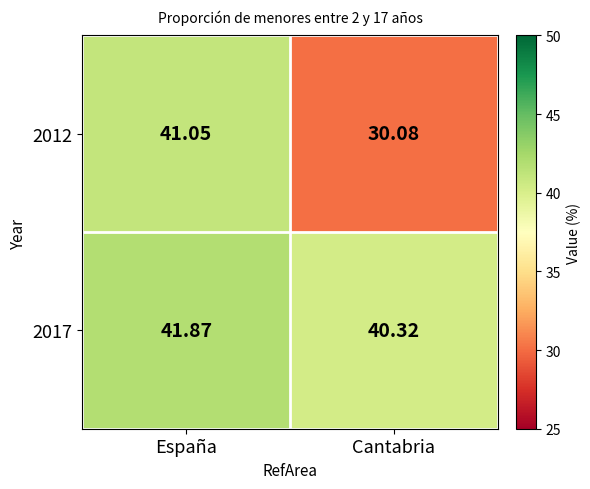

At España, list the series in order from smallest to largest.

2012, 2017